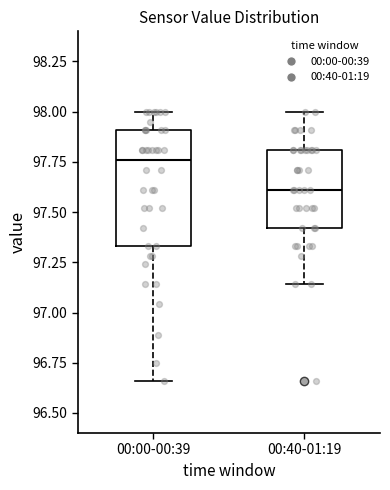

Which box is the tallest, from its lower edge to its upper edge?

00:00-00:39